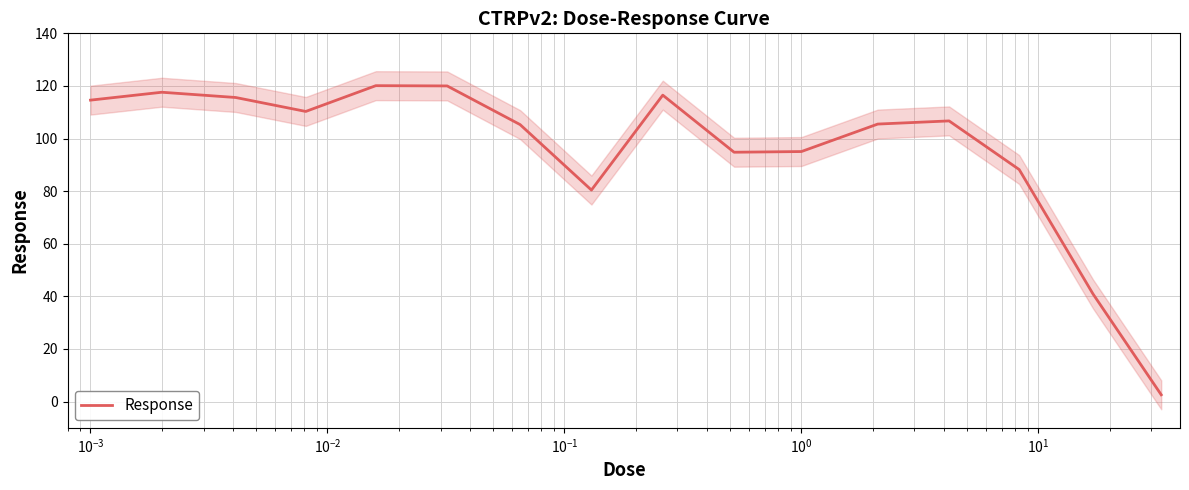

What is the highest value of the Response series?

120.1